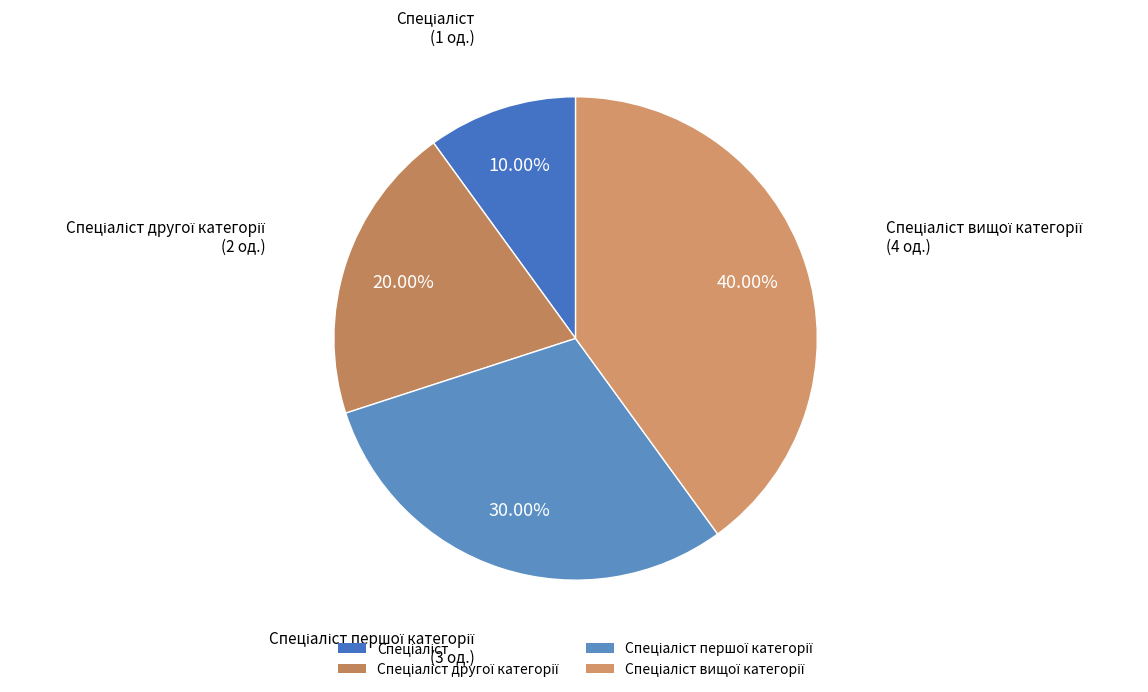

Which category has the biggest portion of the pie?

Спеціаліст вищої категорії